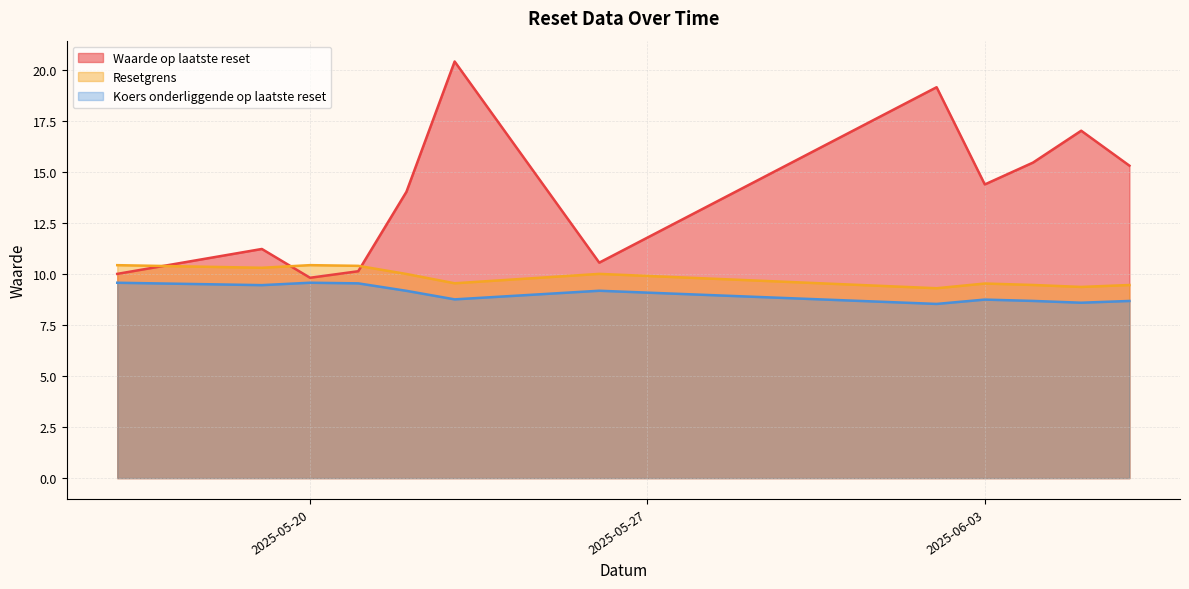

What is the minimum value for Koers onderliggende op laatste reset?

8.5